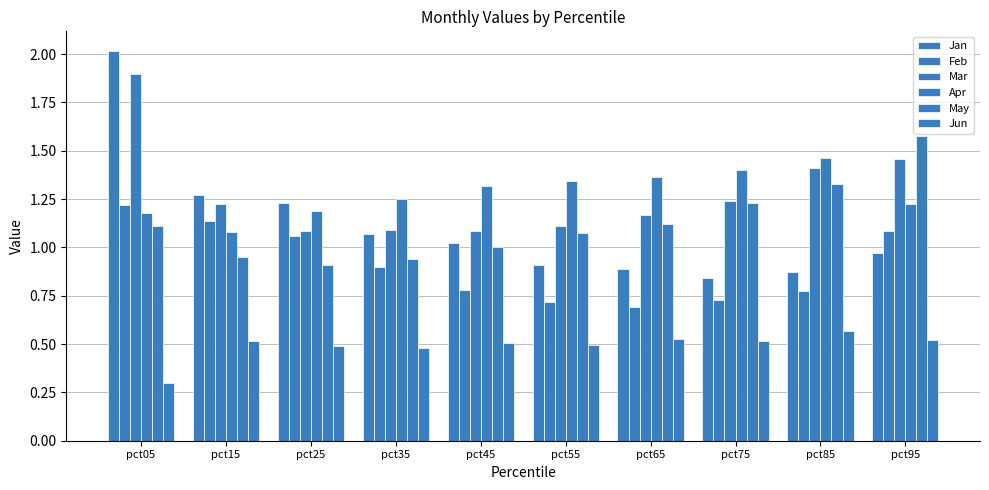

True or false: Mar has a value of 1.4 at pct85.

True